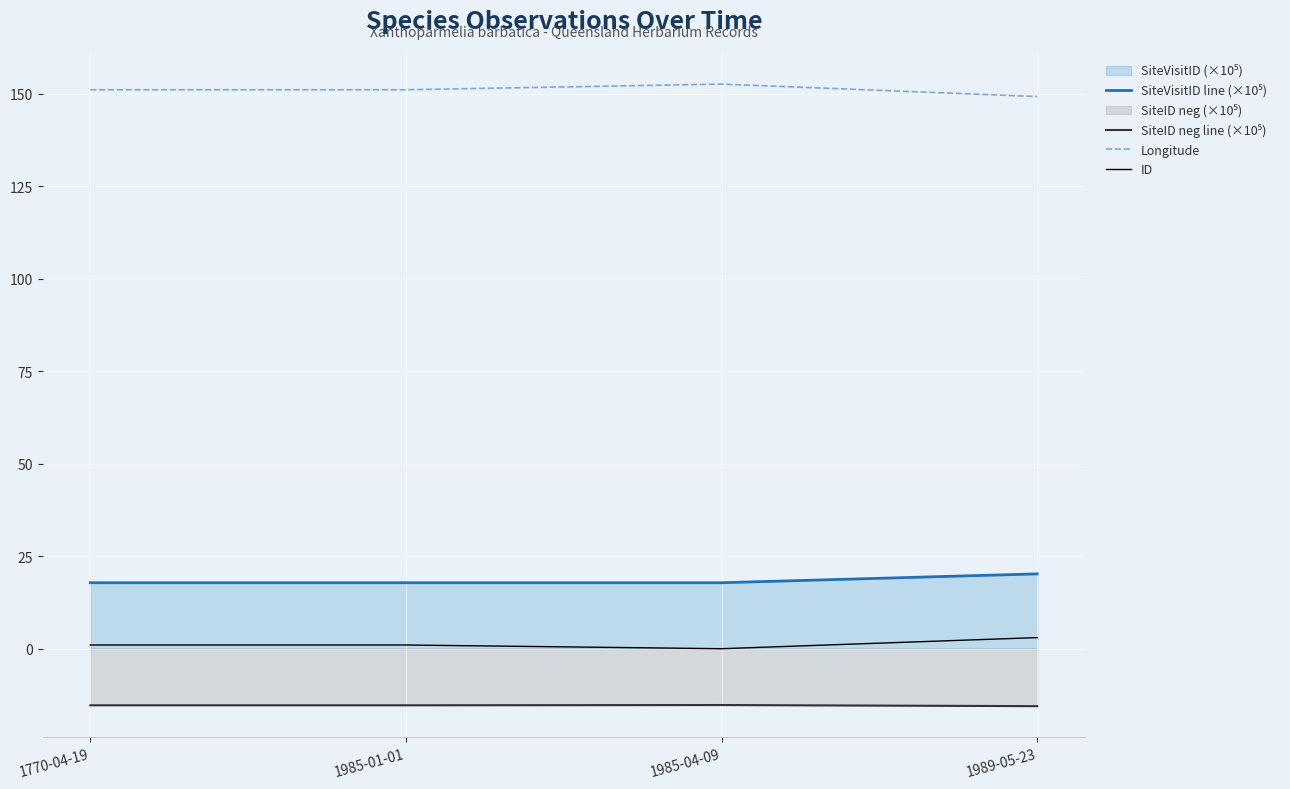

What is the minimum value shown in the chart?

-15.5